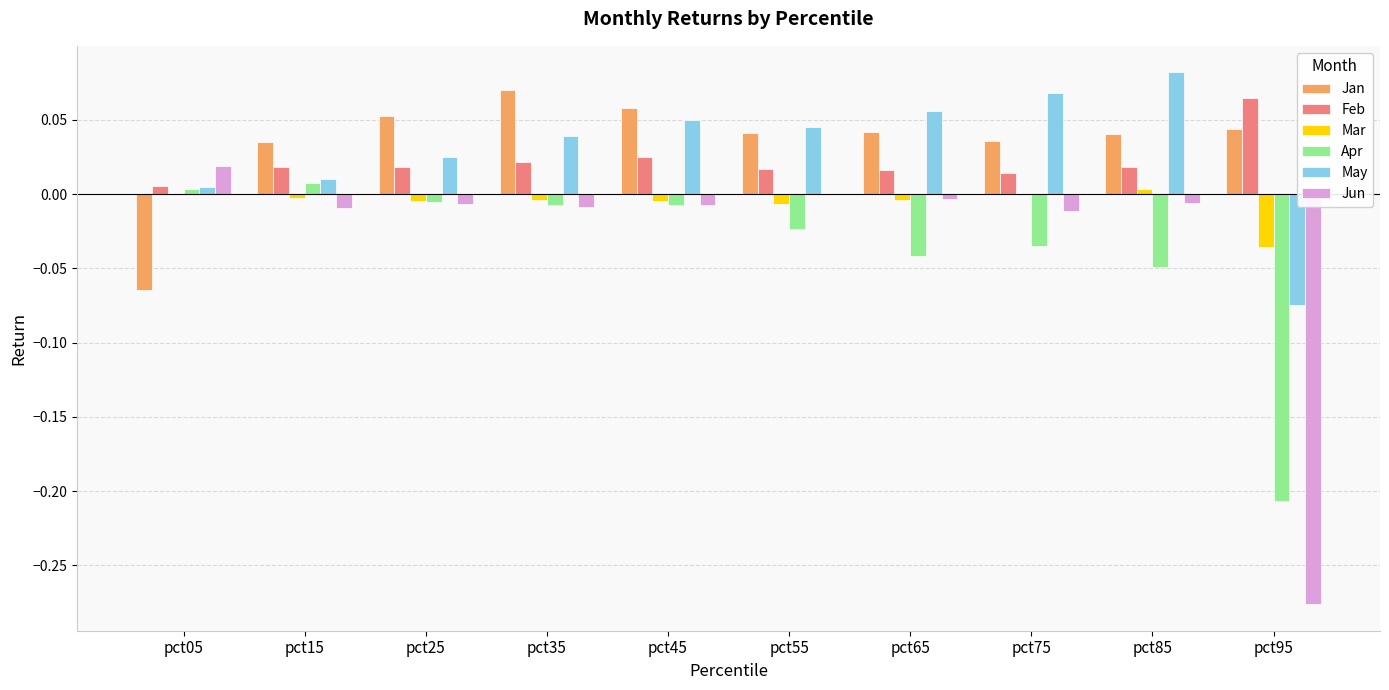

Which series has the largest range (max minus min)?

Jun